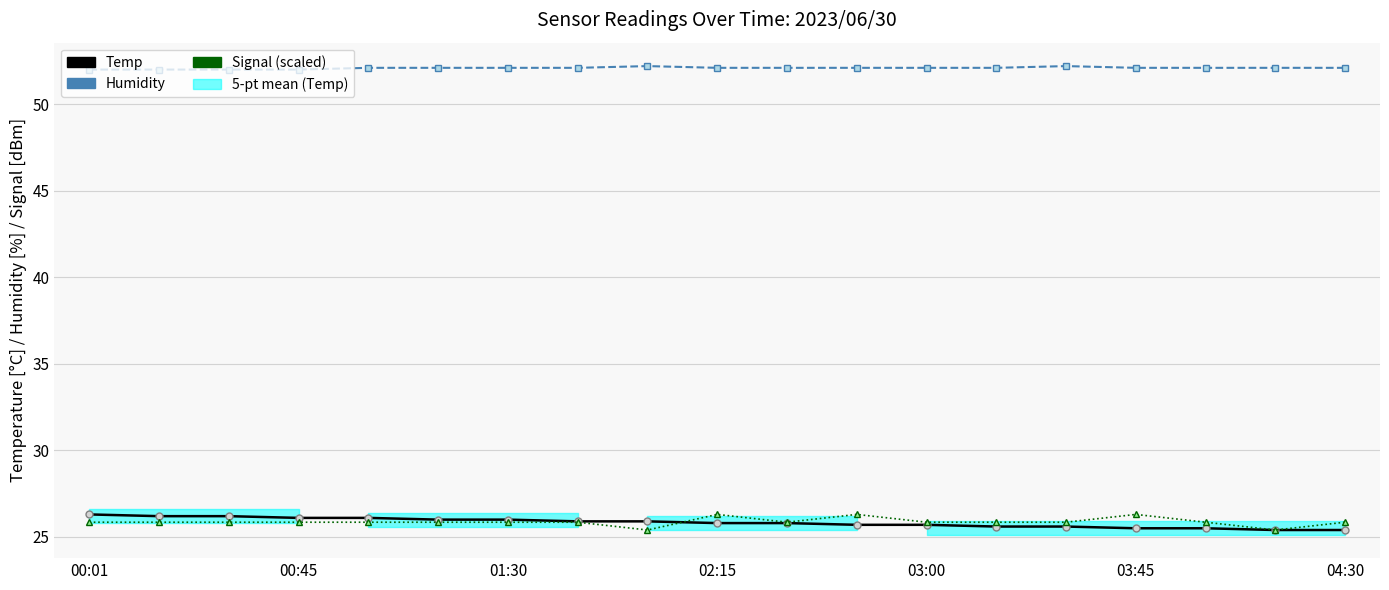

Count the Humidity values in the range 52 to 53.

19